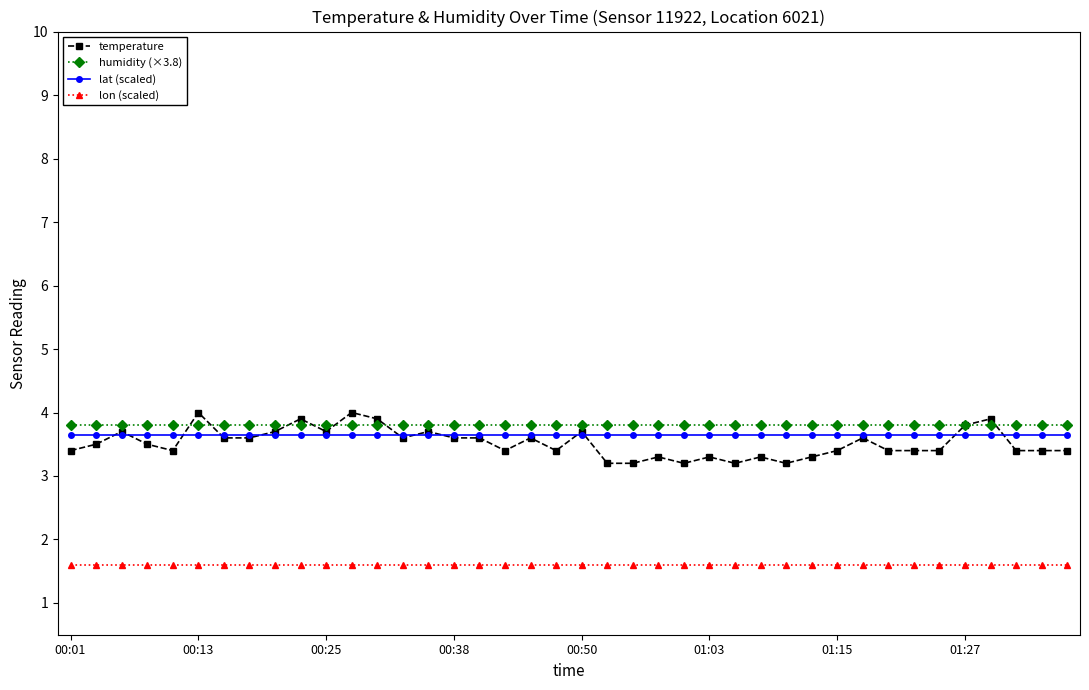

Which series has the largest total across all categories?

humidity (×3.8)